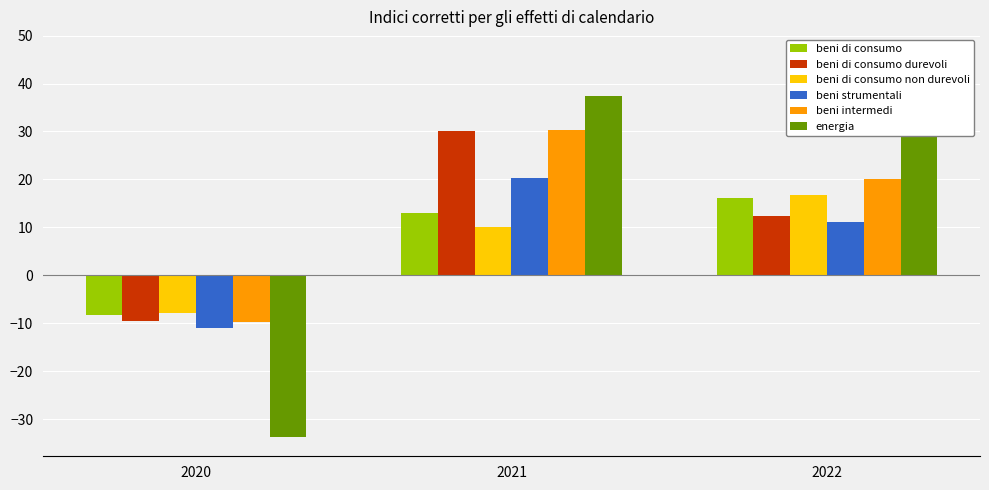

What is the value of the beni di consumo bar at the 2nd from the left?

13.1